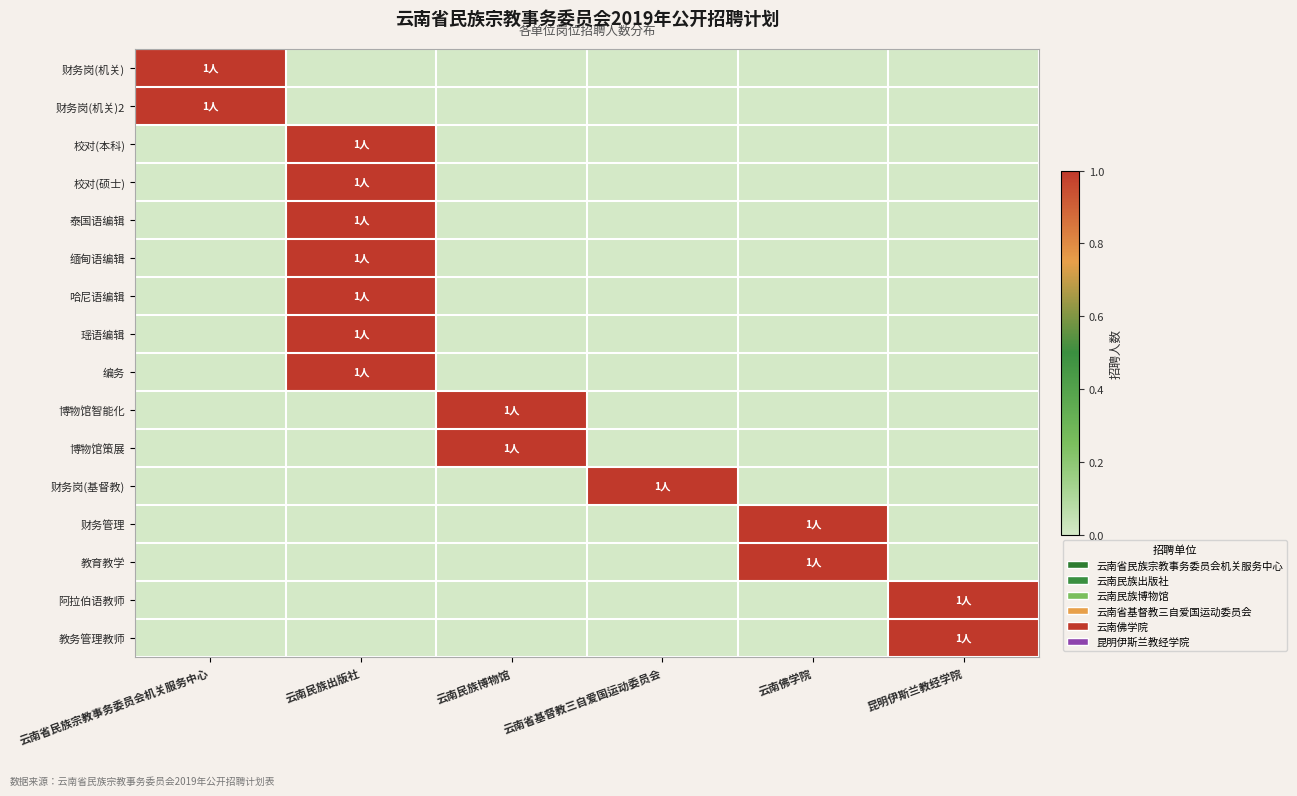

Which series has the largest total across all categories?

财务岗(机关)